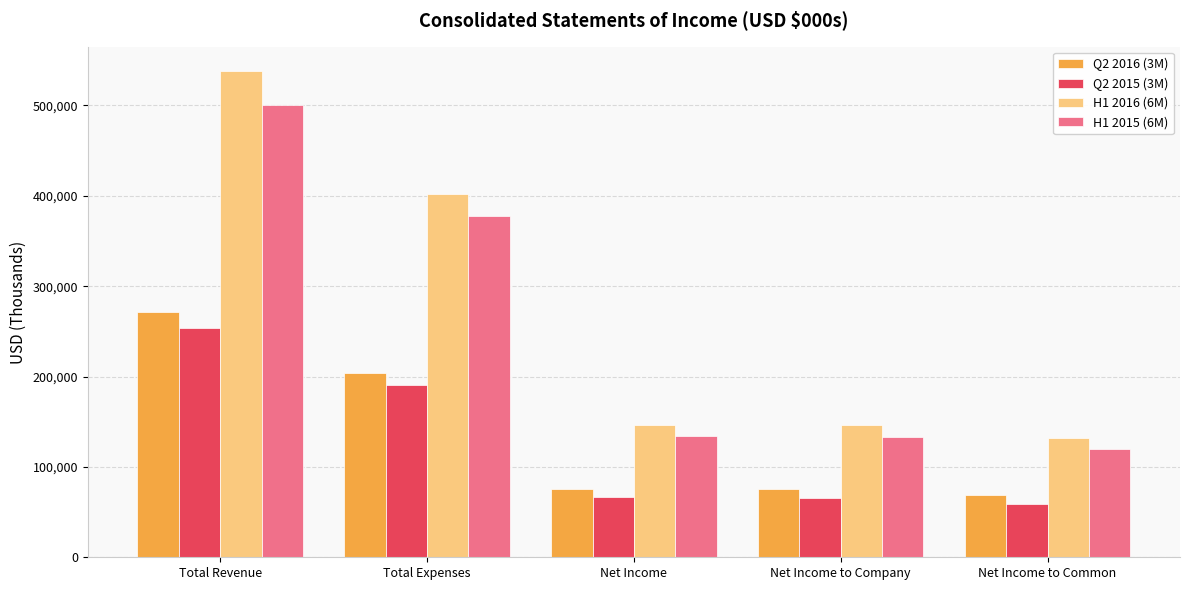

Where does the Q2 2016 (3M) series first go above 76068?

Total Revenue